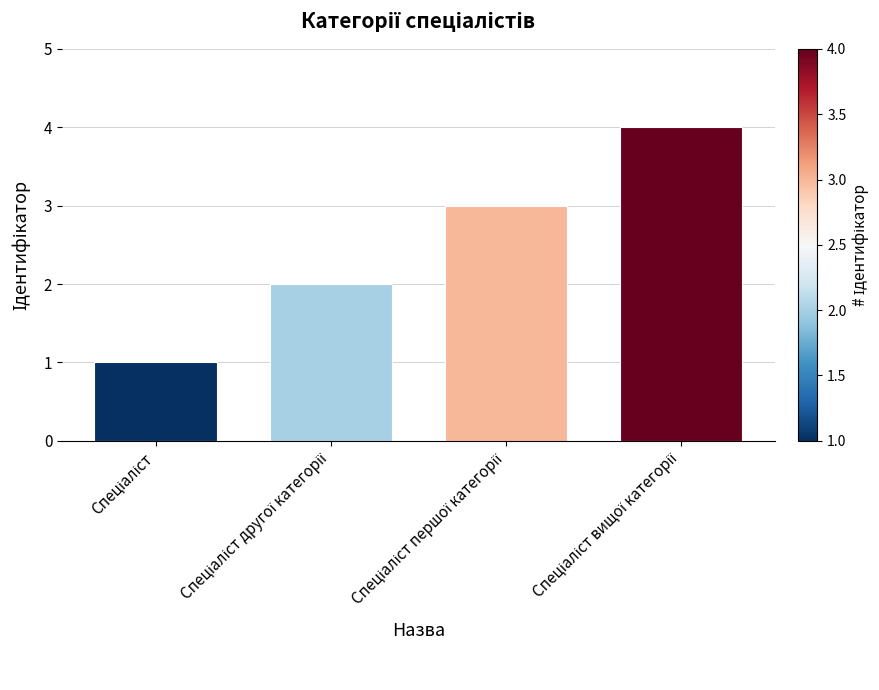

What is the sum of all values?

10